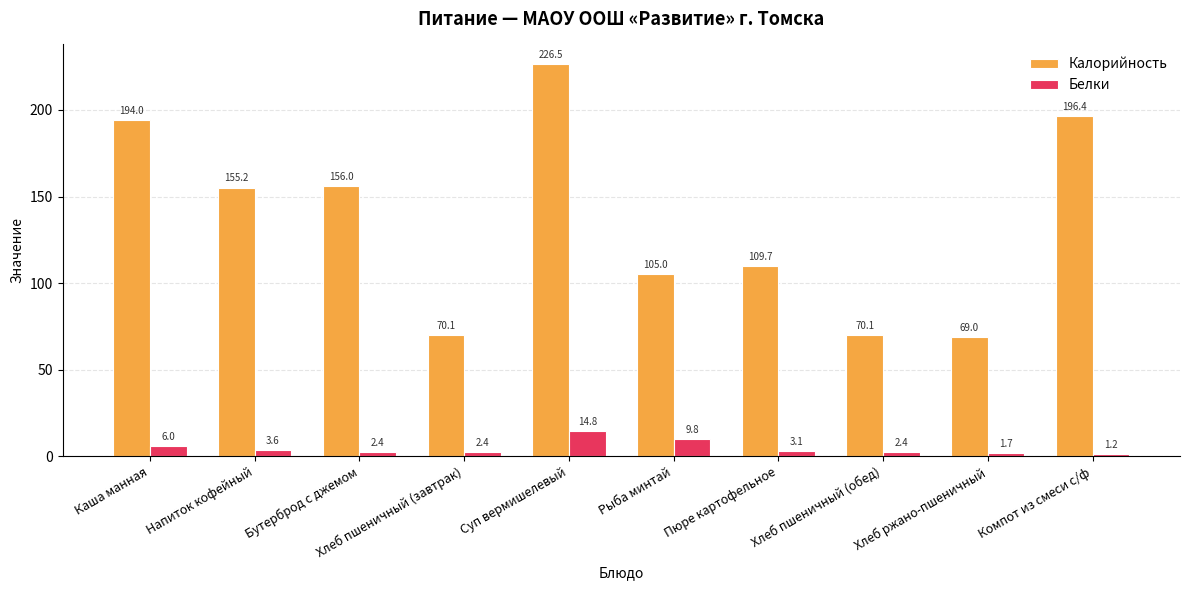

Reading left to right, transcribe all the data shown in this chart.

Калорийность: Каша манная=194.0	Напиток кофейный=155.2	Бутерброд с джемом=156.0	Хлеб пшеничный (завтрак)=70.1	Суп вермишелевый=226.5	Рыба минтай=105.0	Пюре картофельное=109.7	Хлеб пшеничный (обед)=70.1	Хлеб ржано-пшеничный=69.0	Компот из смеси с/ф=196.4
Белки: Каша манная=6.0	Напиток кофейный=3.6	Бутерброд с джемом=2.4	Хлеб пшеничный (завтрак)=2.4	Суп вермишелевый=14.8	Рыба минтай=9.8	Пюре картофельное=3.1	Хлеб пшеничный (обед)=2.4	Хлеб ржано-пшеничный=1.7	Компот из смеси с/ф=1.2